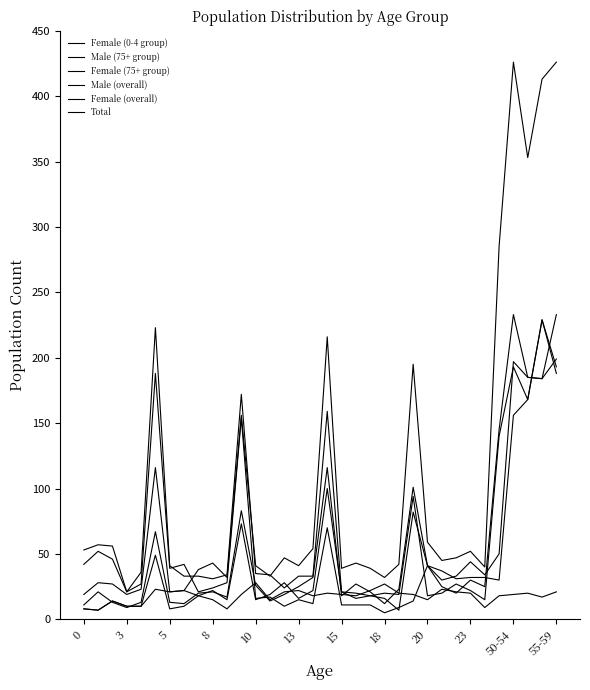

What is the label of the 6th point from the right?

28